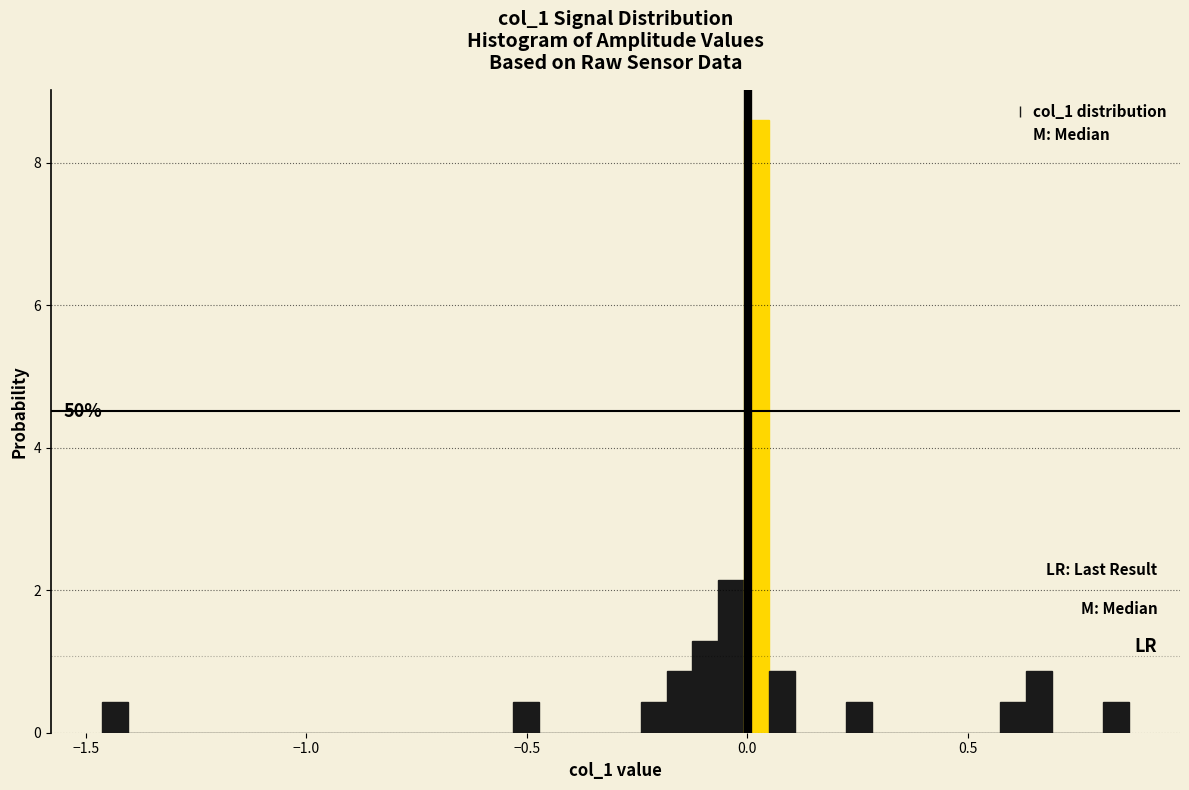

Read against the x-axis, roughly where is the centre of the tallest bar?

0.00